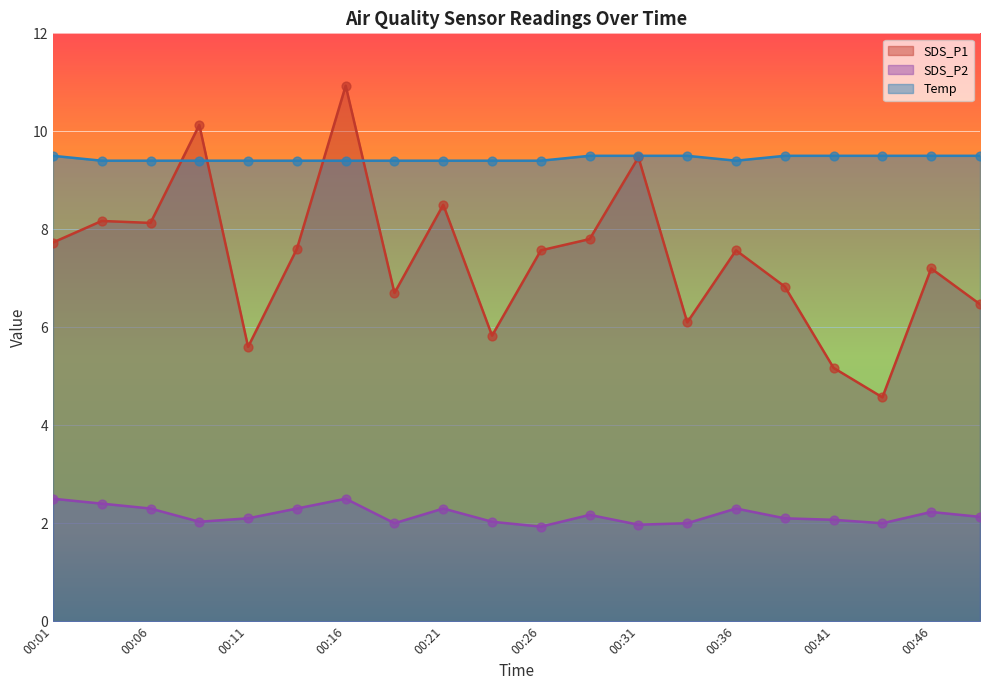

Is the value of SDS_P2 at 00:29 greater than the value of SDS_P1 at 00:01?

No